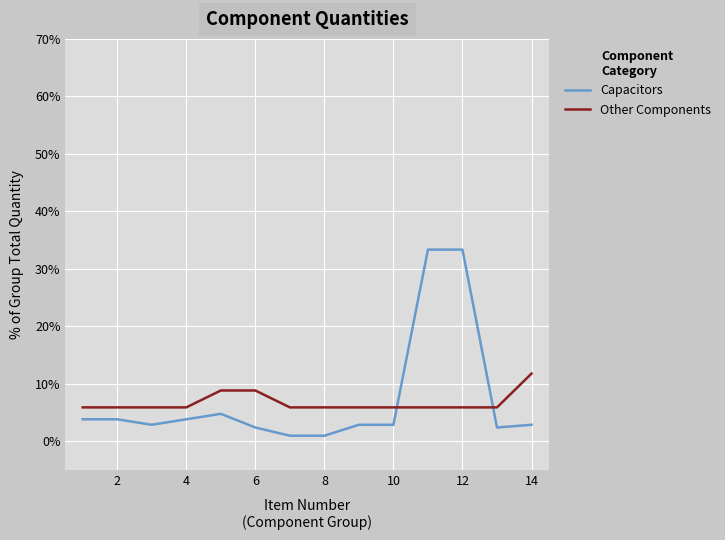

What is the maximum value shown in the chart?

33.3